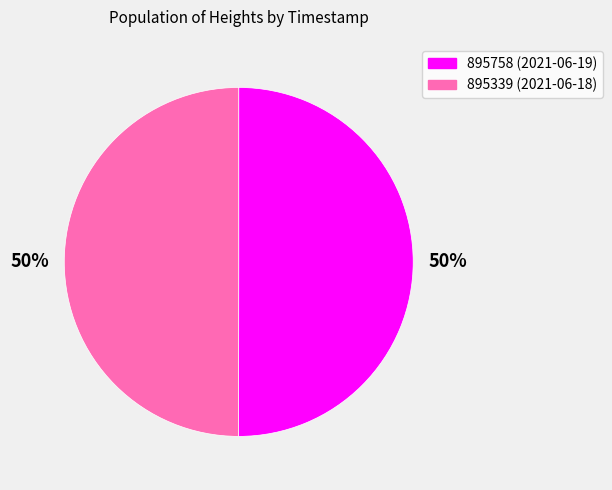

To the nearest percent, what portion does 895339 represent?

50%